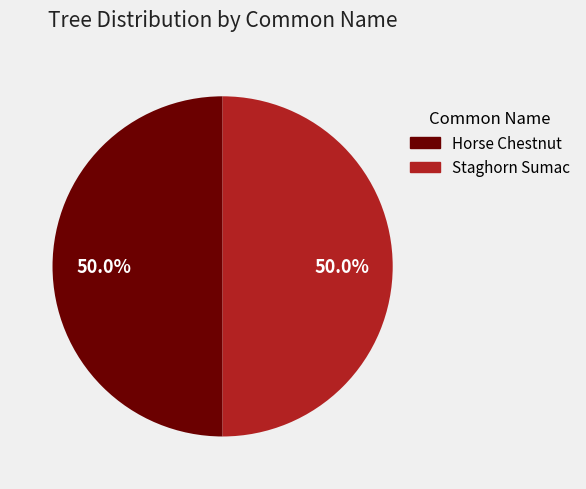

Combined, do Horse Chestnut and Staghorn Sumac account for over 50%?

Yes